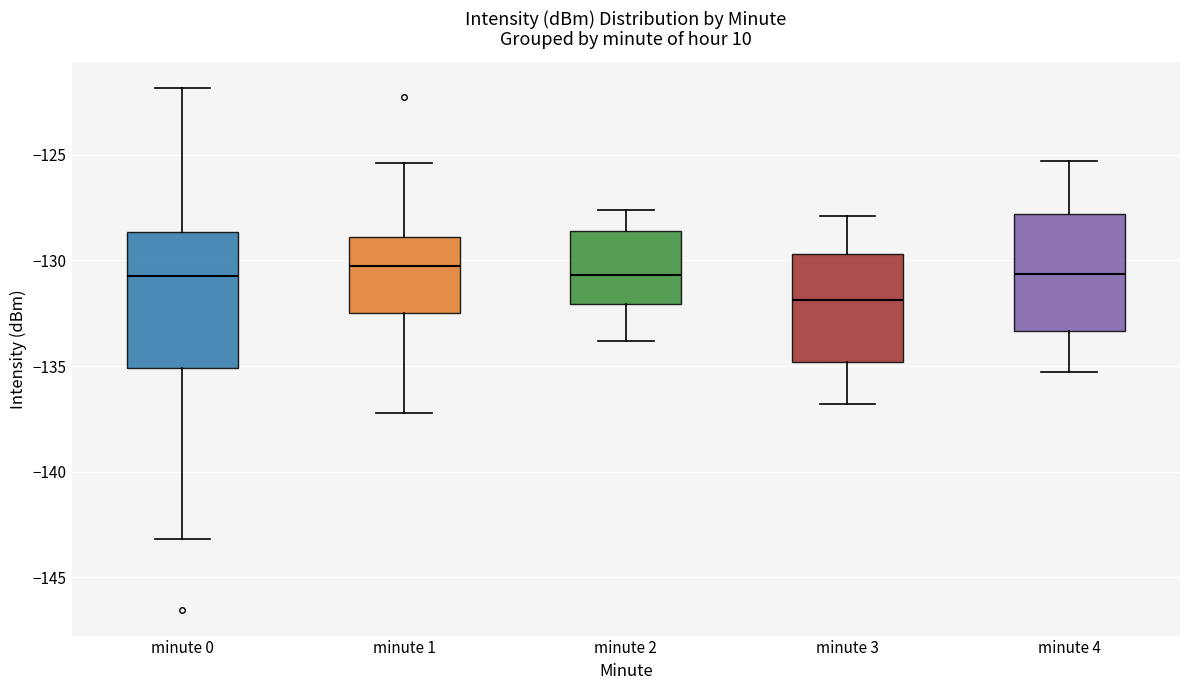

Reading left to right, read every box against the y-axis: the position of its median line, the range the box covers, and the ends of its whiskers. The values are not printed on the chart, so give them approximately, as read against the axis.

minute 0: median -130.5, box -135.0 to -128.5, whiskers -143.0 to -122.0
minute 1: median -130.5, box -132.5 to -129.0, whiskers -137.0 to -125.5
minute 2: median -130.5, box -132.0 to -128.5, whiskers -134.0 to -127.5
minute 3: median -132.0, box -135.0 to -129.5, whiskers -137.0 to -128.0
minute 4: median -130.5, box -133.5 to -128.0, whiskers -135.5 to -125.5